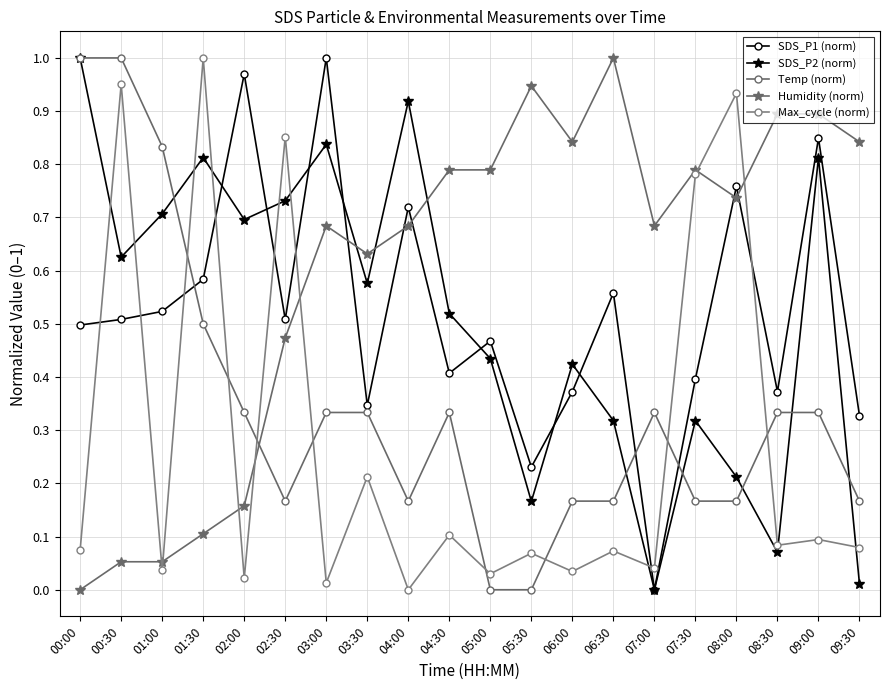

What are all the series names shown in the legend?

SDS_P1 (norm), SDS_P2 (norm), Temp (norm), Humidity (norm), Max_cycle (norm)